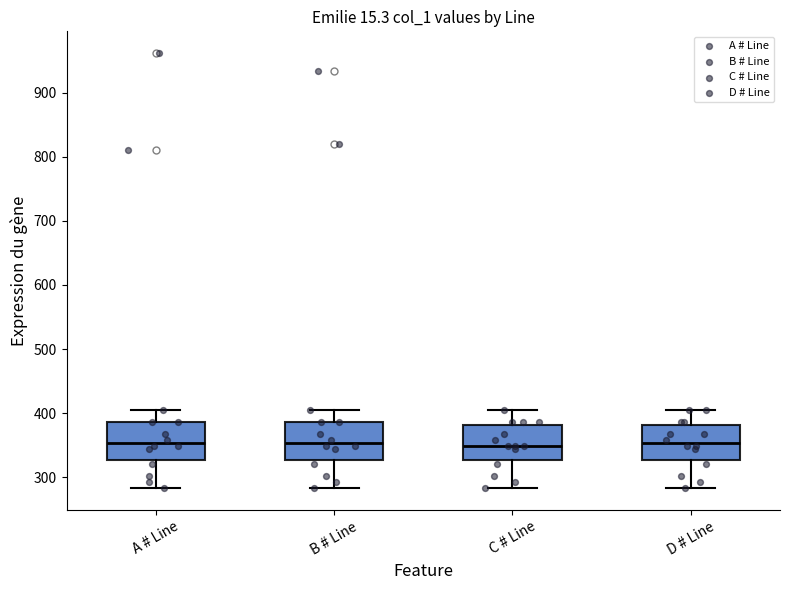

Where does the lower whisker of the box for B # Line end on the y-axis? The values are not printed on the chart, so give them approximately, as read against the axis.

280